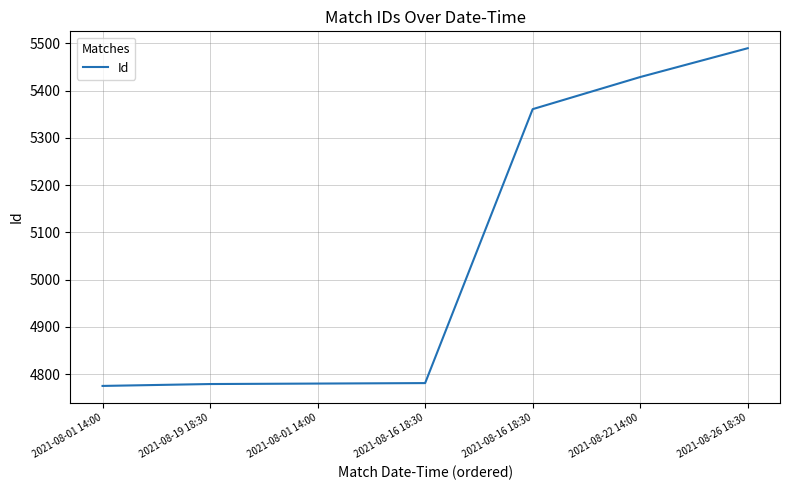

What is the difference between the maximum and minimum values?

715